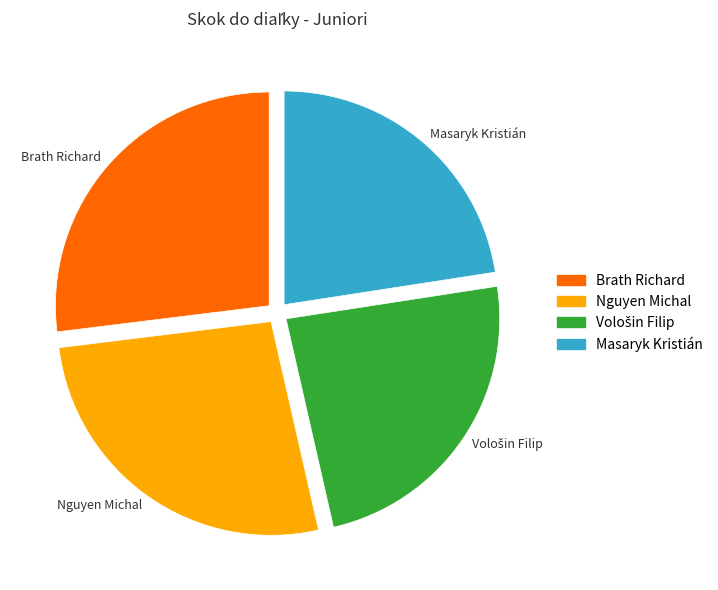

How many slices are in this pie chart?

4